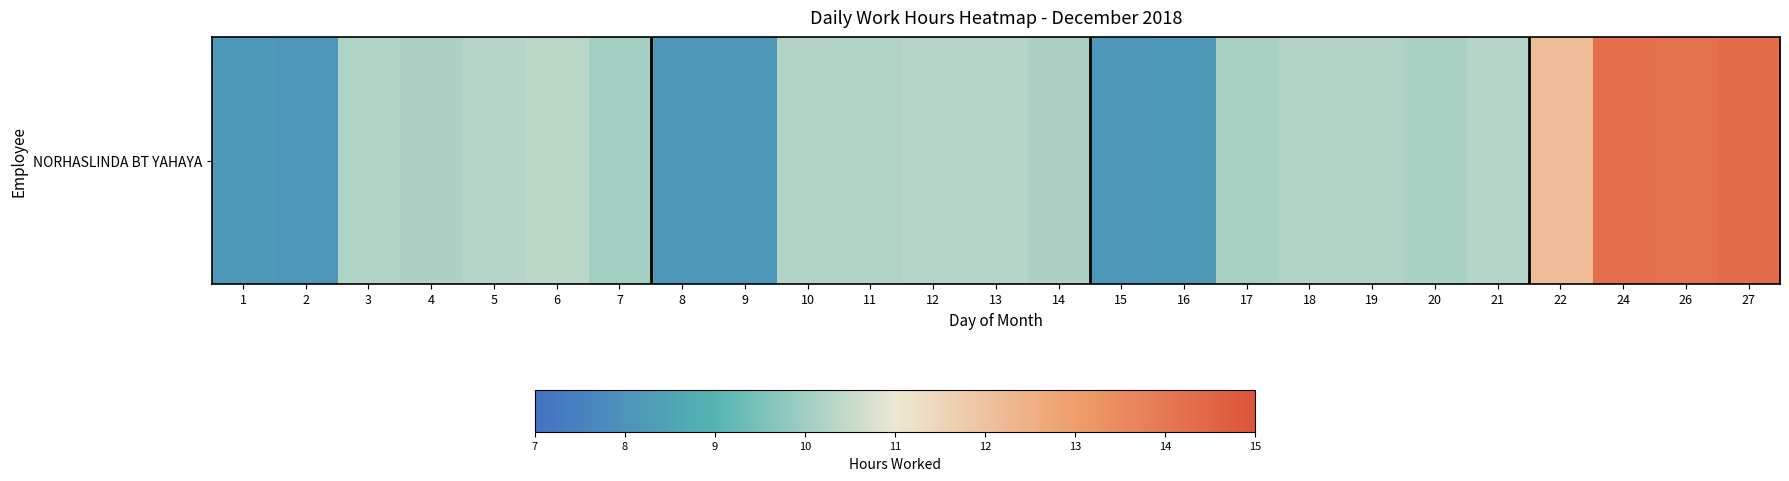

What is the change in value from 10 to 26?

+3.9